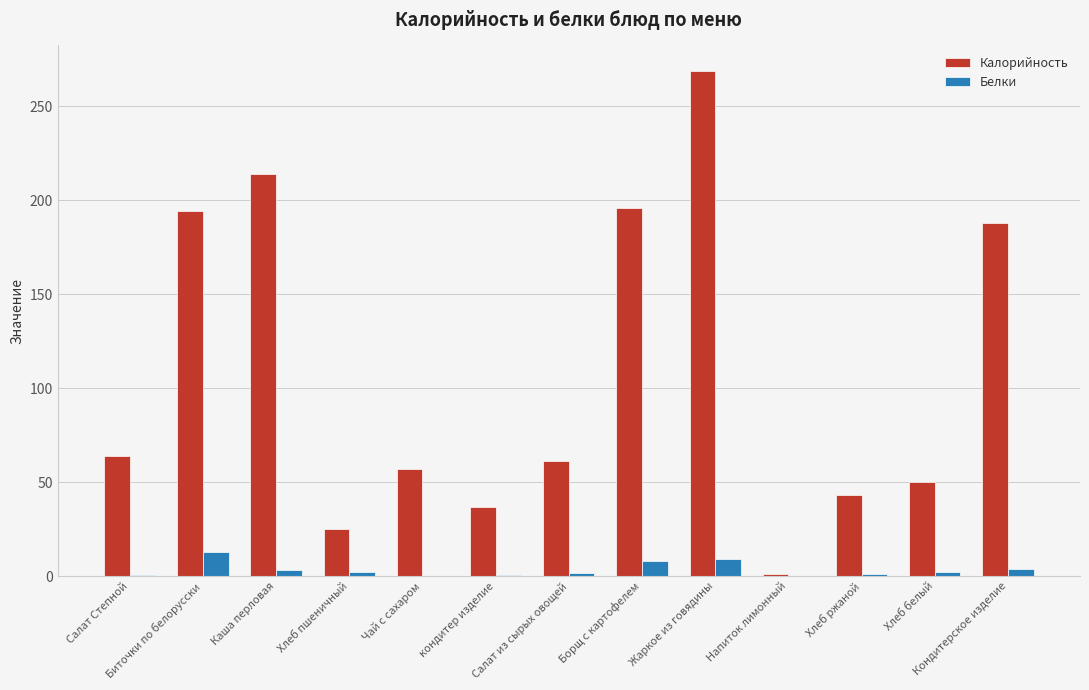

Which label corresponds to the largest value in the chart?

Жаркое из говядины